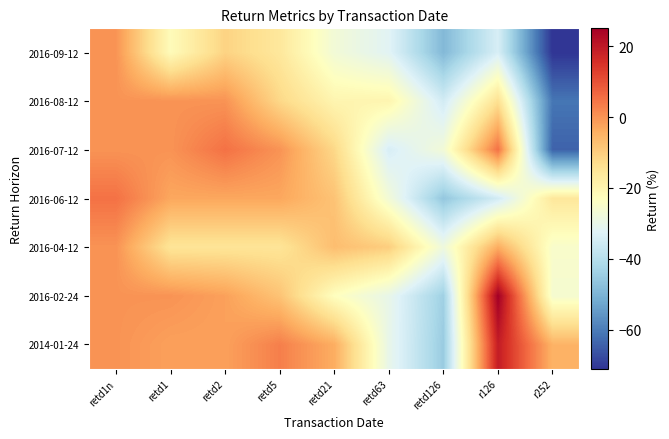

At which category is the sum across all series the highest?

retd1n